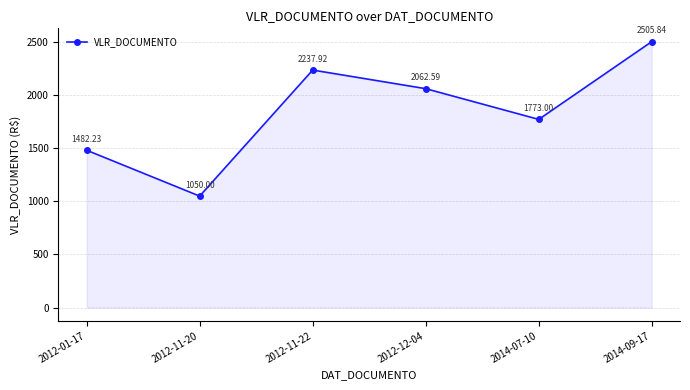

How many series are shown in this chart?

1